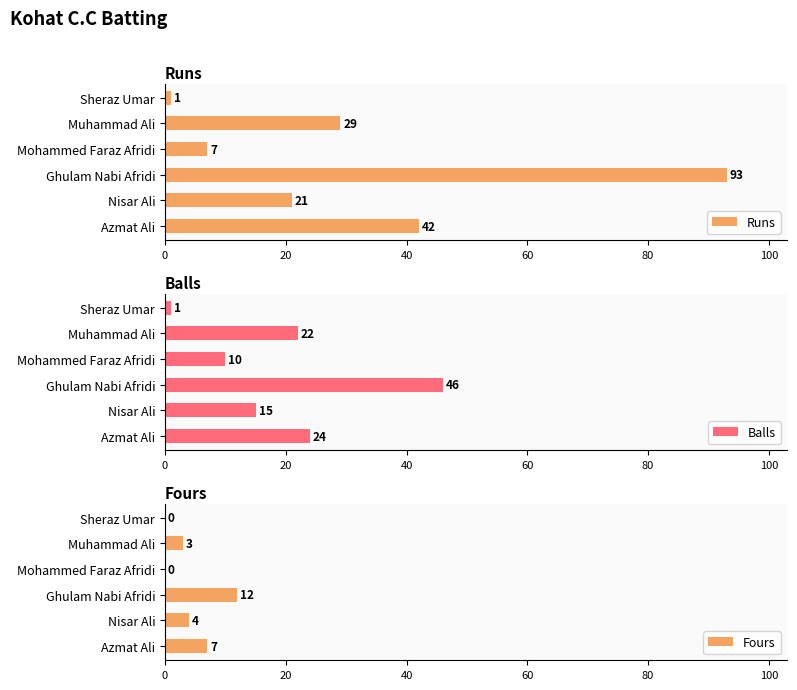

What is the sum of the Balls values at Ghulam Nabi Afridi and Azmat Ali?

70